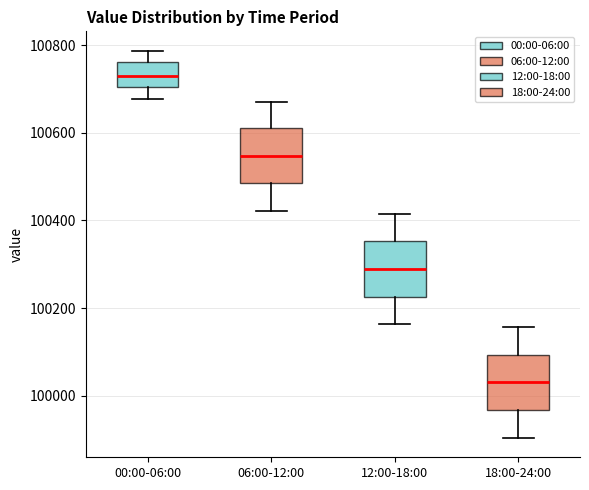

Reading left to right, transcribe this box plot: for each box, give where its median line is, the range the box spans, and where its two whiskers end, as read against the y-axis. The values are not printed on the chart, so give them approximately, as read against the axis.

00:00-06:00: median 100720, box 100700 to 100760, whiskers 100680 to 100780
06:00-12:00: median 100540, box 100480 to 100620, whiskers 100420 to 100680
12:00-18:00: median 100280, box 100220 to 100360, whiskers 100160 to 100420
18:00-24:00: median 100040, box 99960 to 100100, whiskers 99900 to 100160